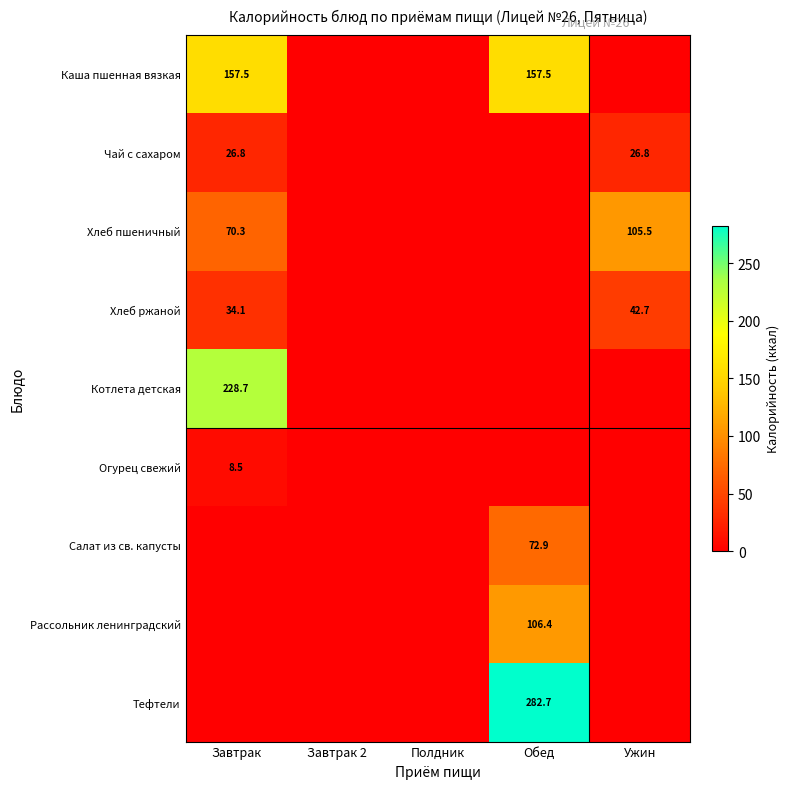

True or false: Чай с сахаром has a value of 26.8 at Ужин.

True